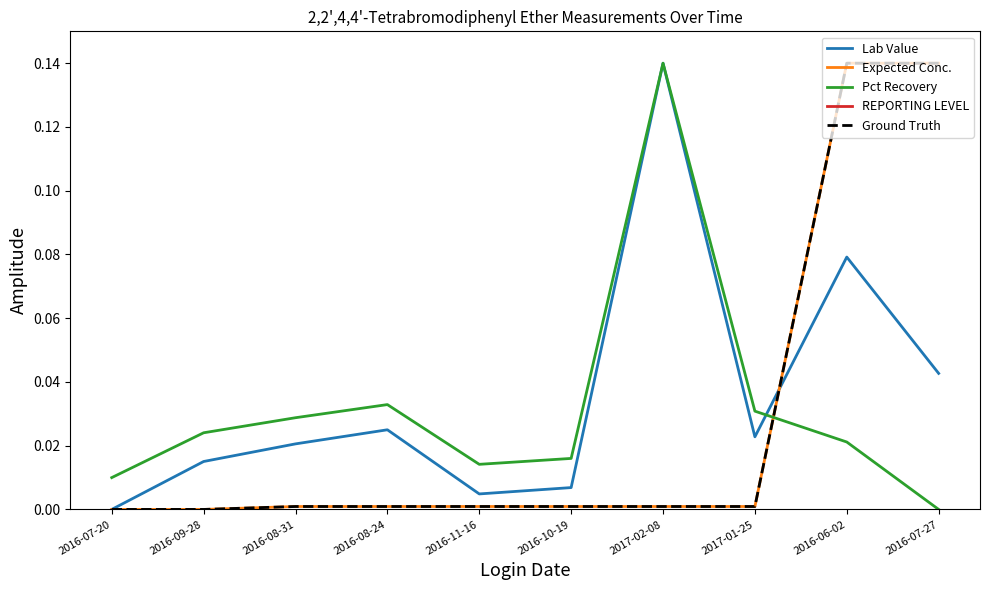

How many values in the Lab Value series exceed 0?

9